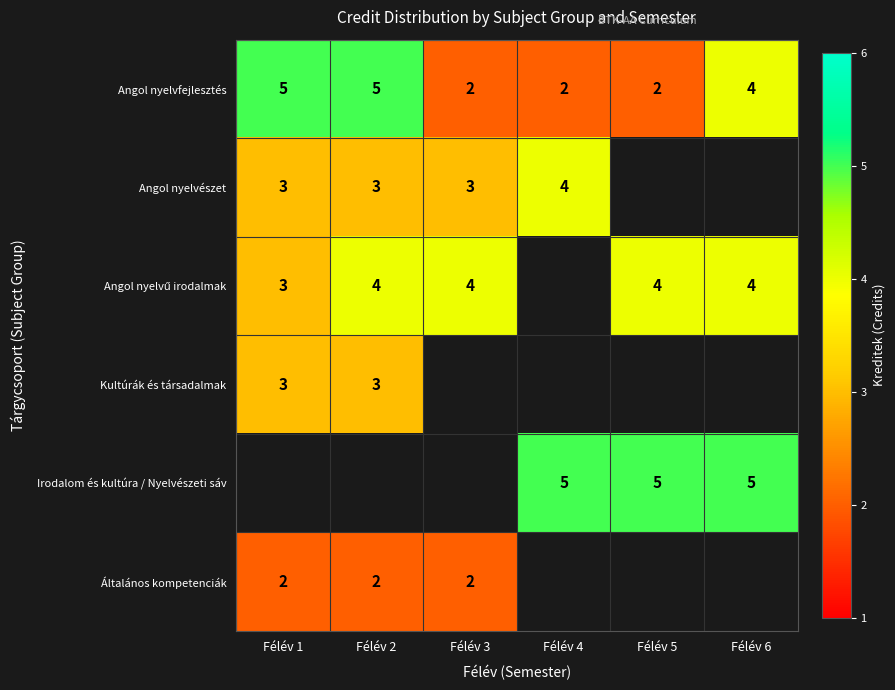

How many categories are shown in the chart?

6